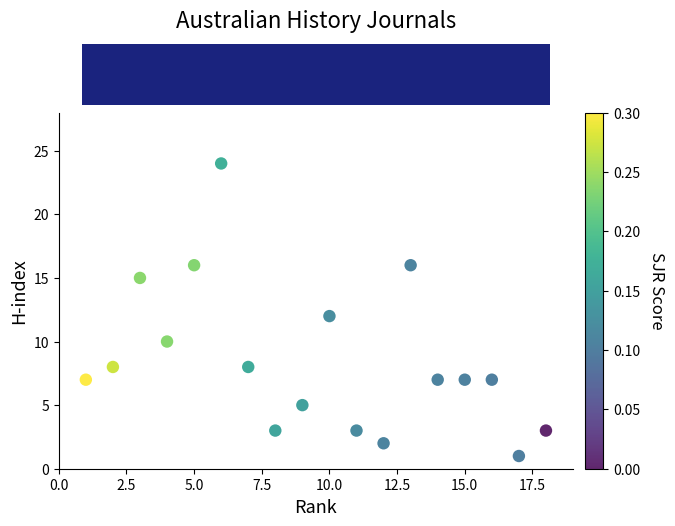

What is the range of Y values (max minus min)?

23